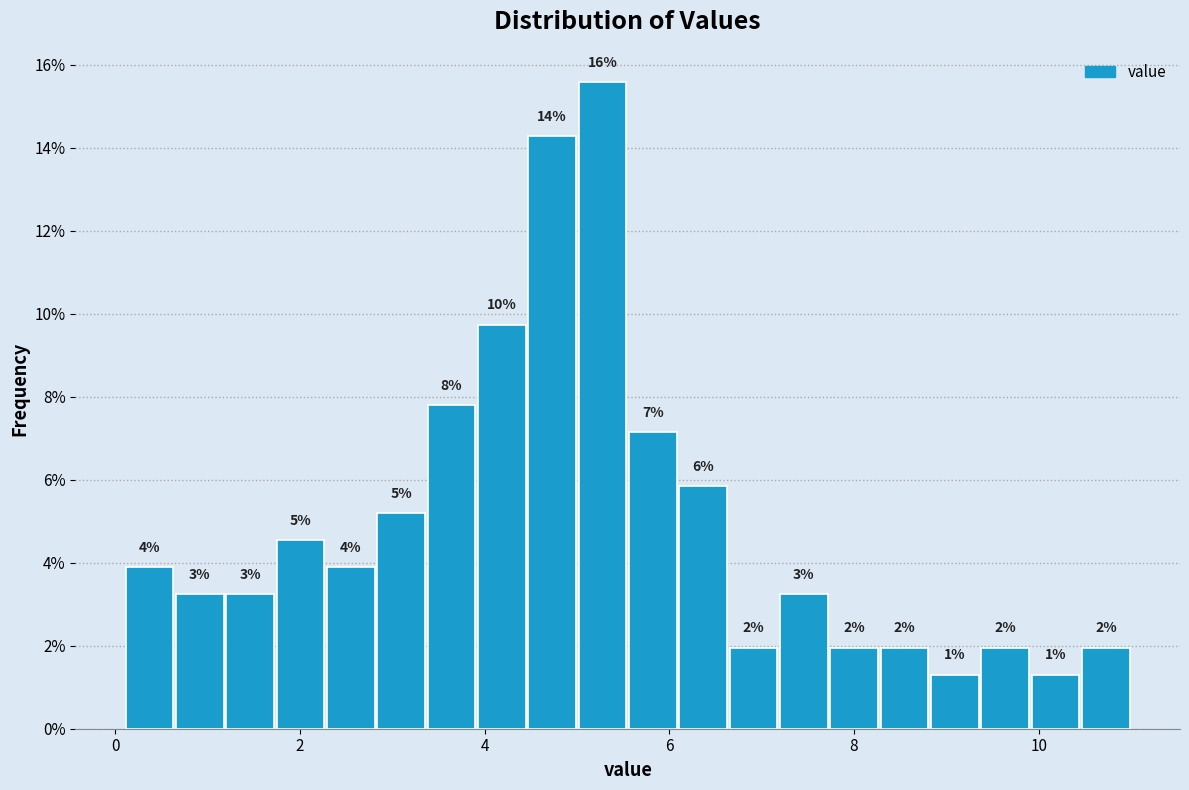

Around what value on the x-axis is the tallest bar? Give the approximate position of its centre, as read against the axis.

5.2